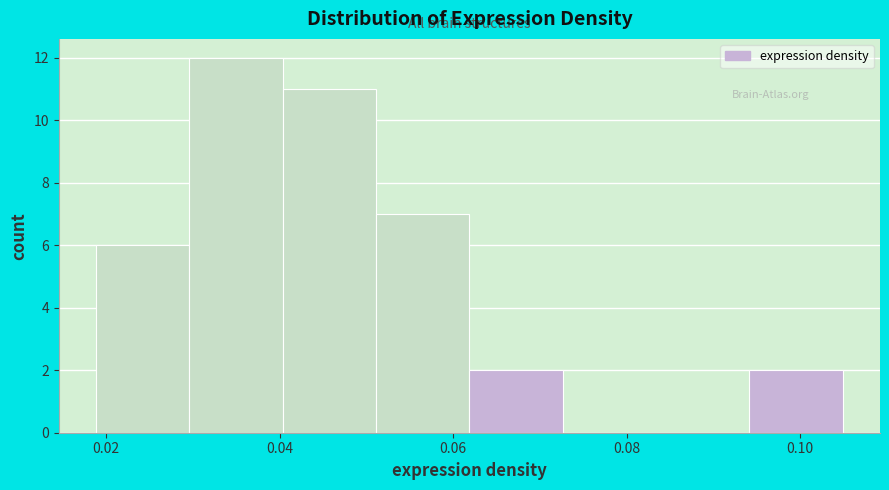

How tall is the bar that spans 0.052 to 0.062 on the x-axis? Neither the bar edges nor the heights are printed on the chart, so give them approximately, as read against the axes.

7